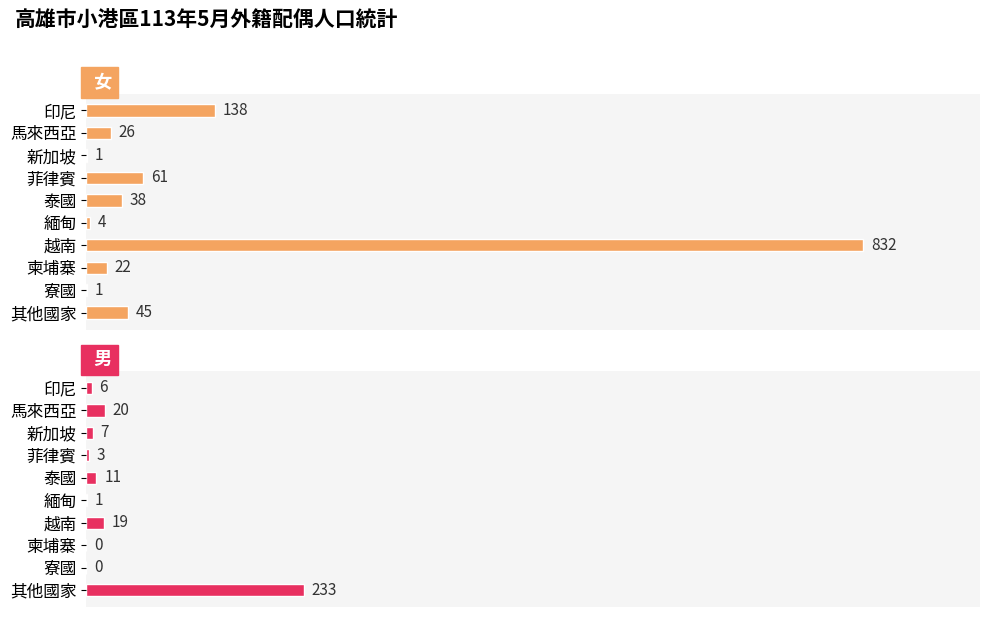

Which series has the largest total across all categories?

女